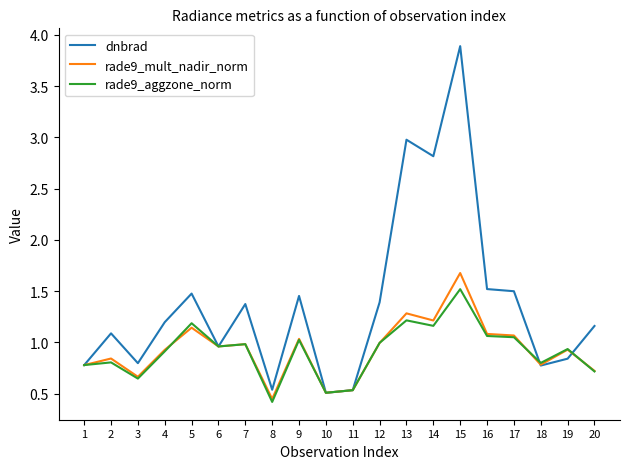

Count the number of data series in this chart.

3